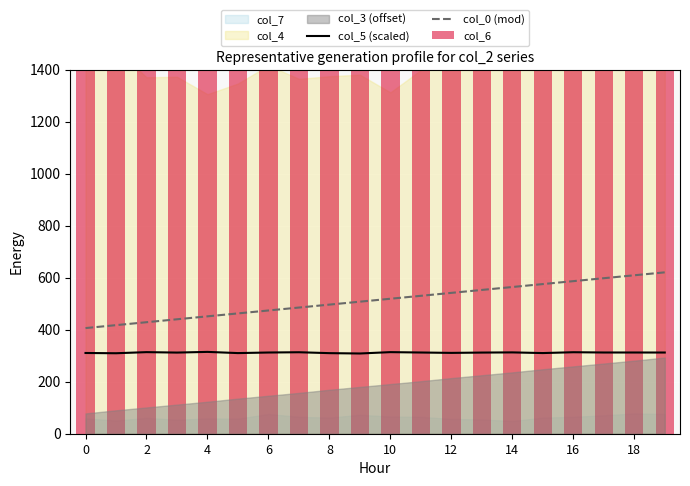

Is it true that col_6 equals 3137.0 at 18?

True